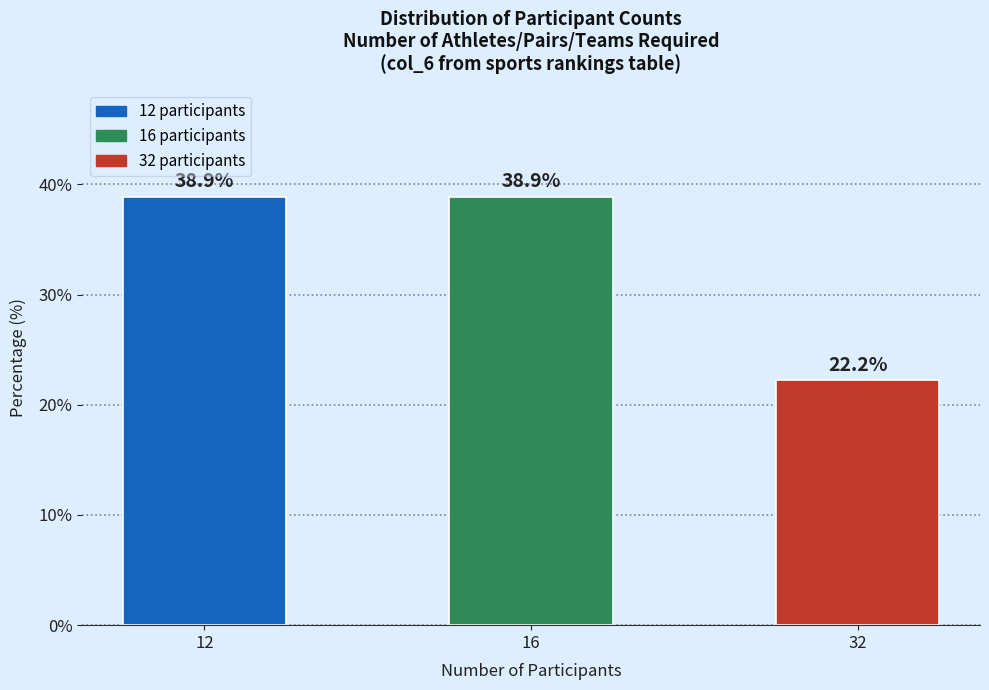

Reading left to right, what are all the values shown in this chart?

12=38.9	16=38.9	32=22.2